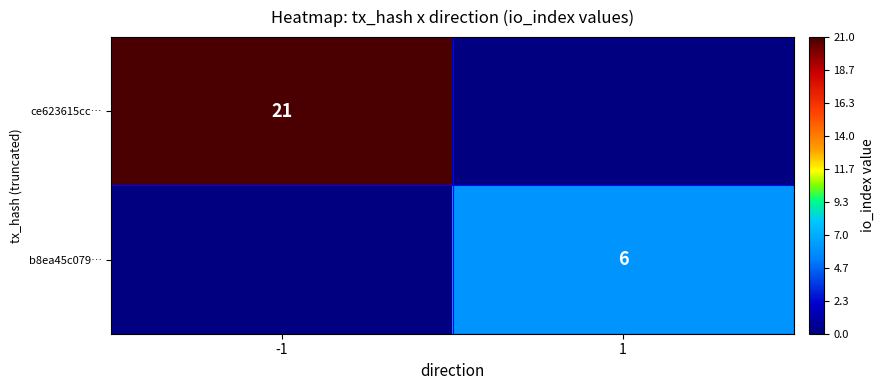

True or false: ce623615cc… has a value of 21 at -1.

True